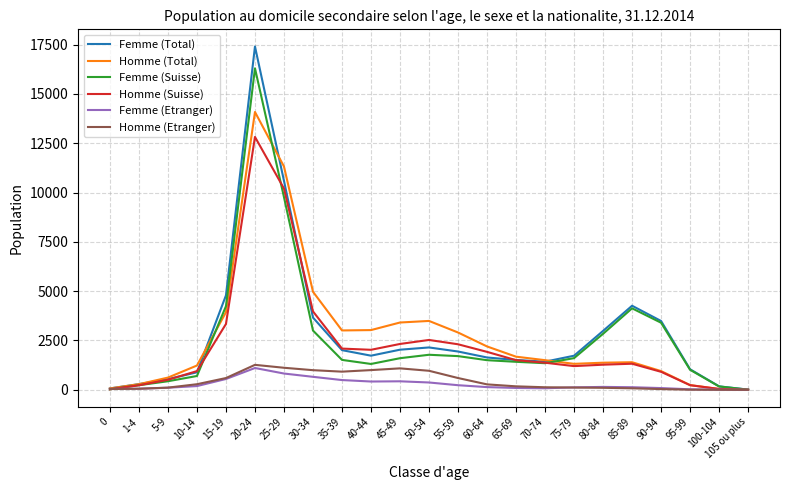

Which series has the widest spread of values?

Femme (Total)